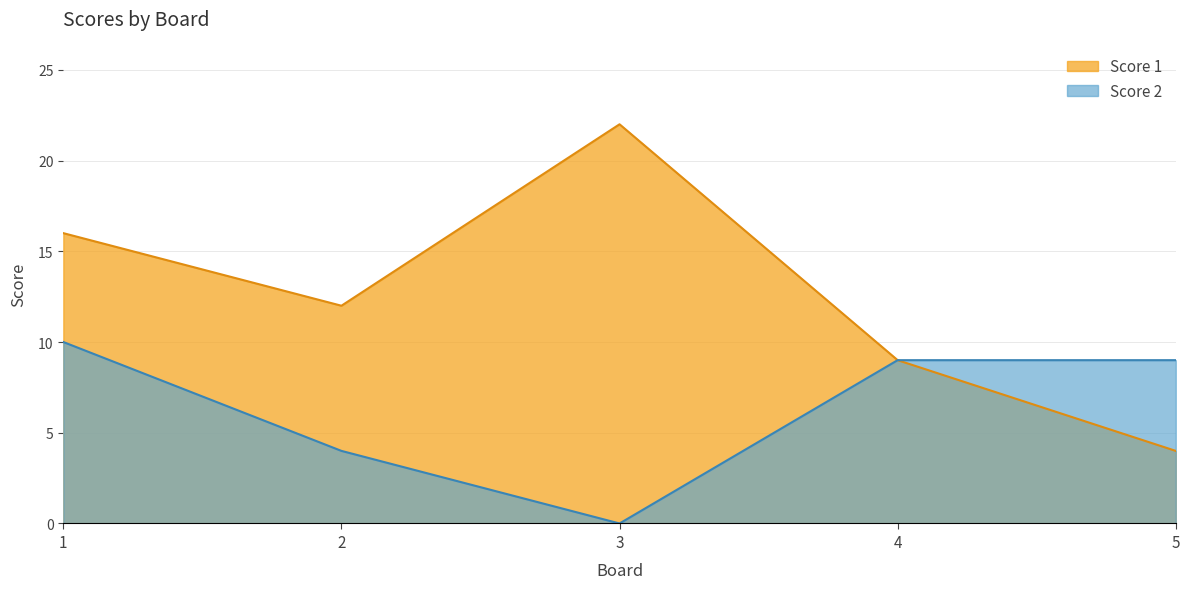

Rank the series by their maximum value, from highest to lowest.

Score 1, Score 2